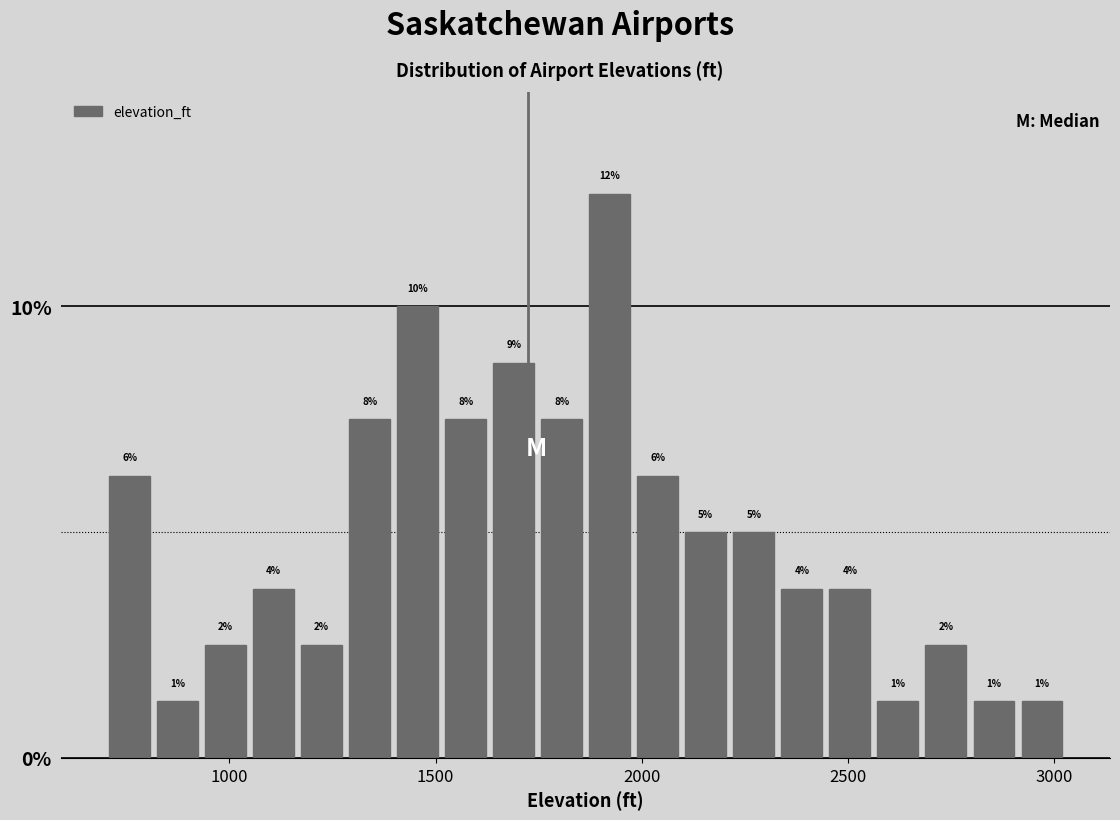

Around what value on the x-axis is the tallest bar? Give the approximate position of its centre, as read against the axis.

1900